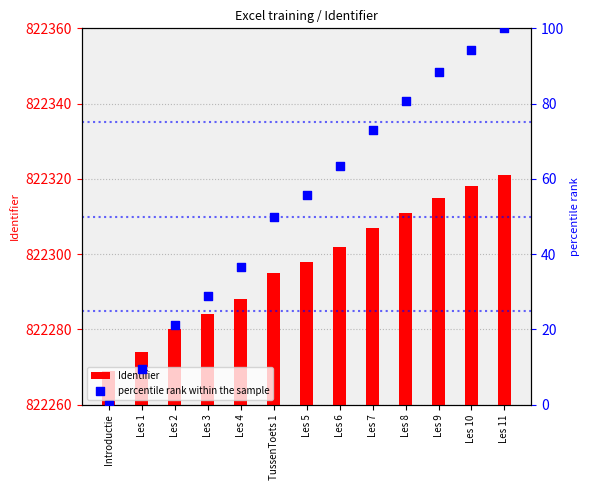

At which category is the sum across all series the highest?

Les 11